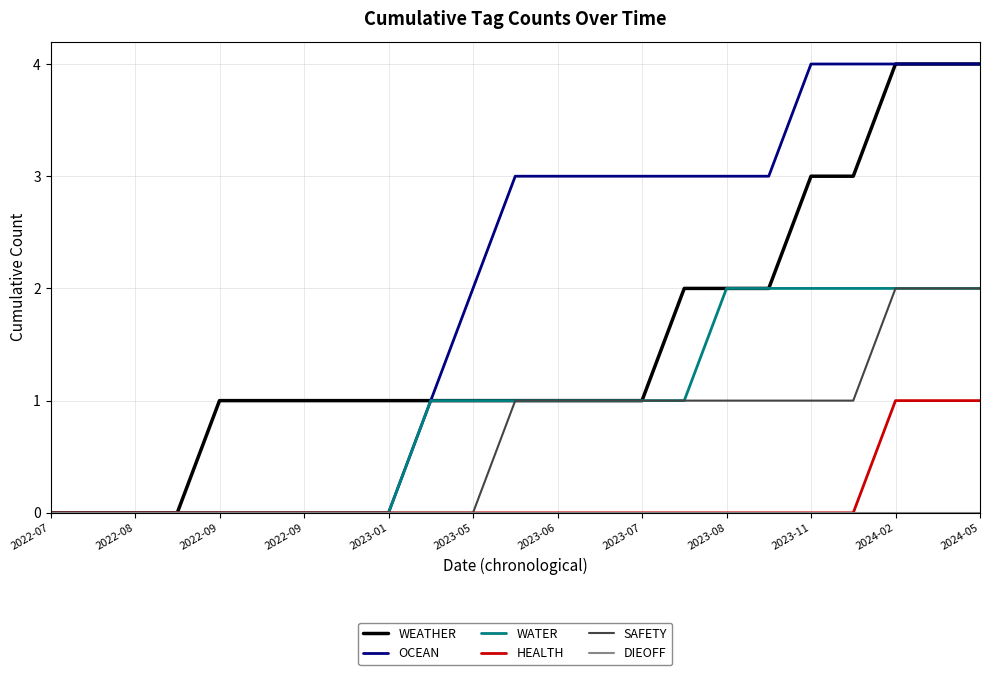

What is the maximum value shown in the chart?

4